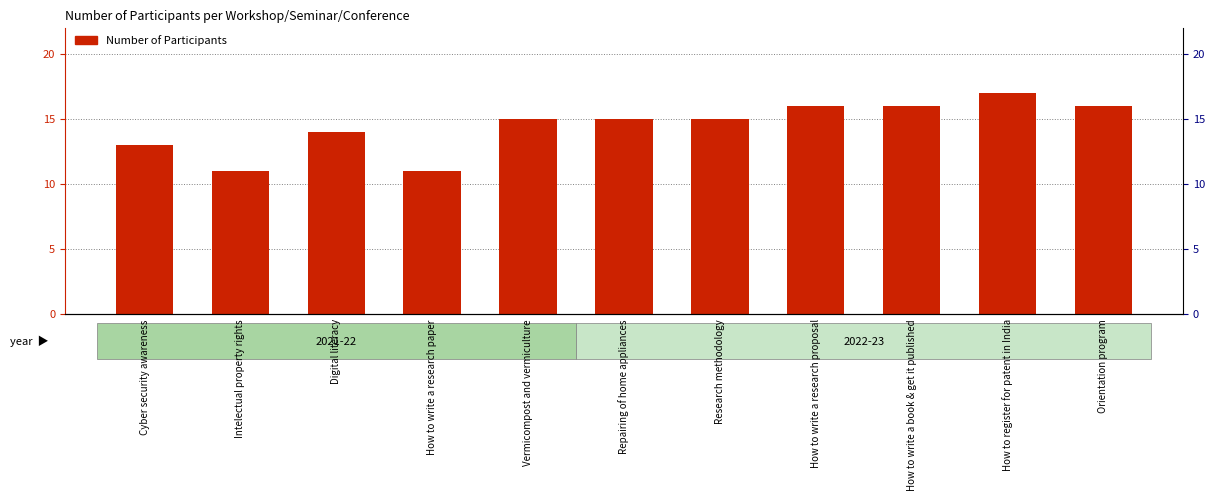

Are the bars grouped side by side (vs. stacked)?

No